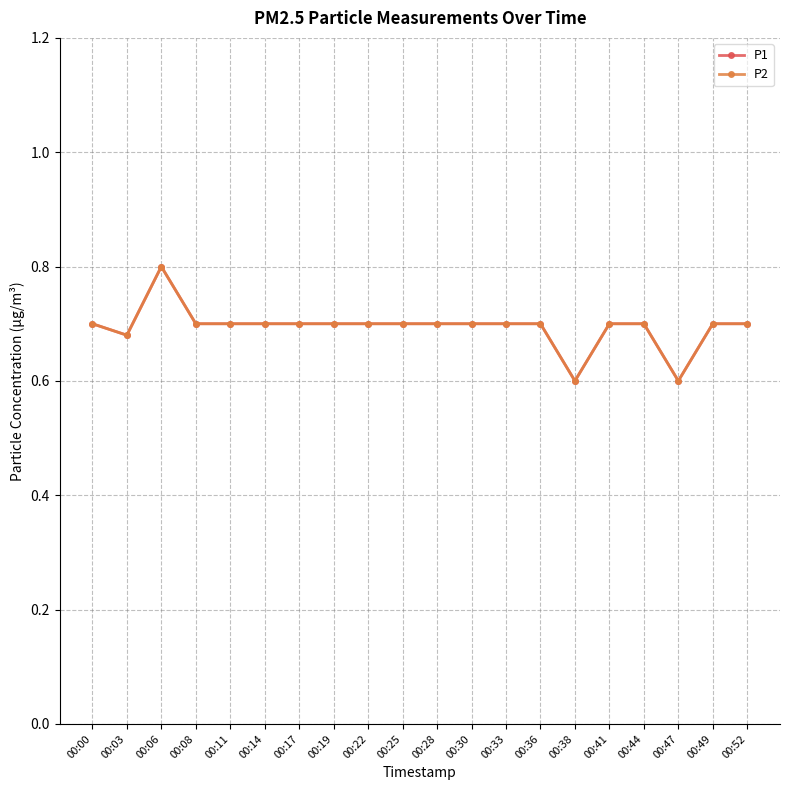

How many lines are shown in the chart?

2